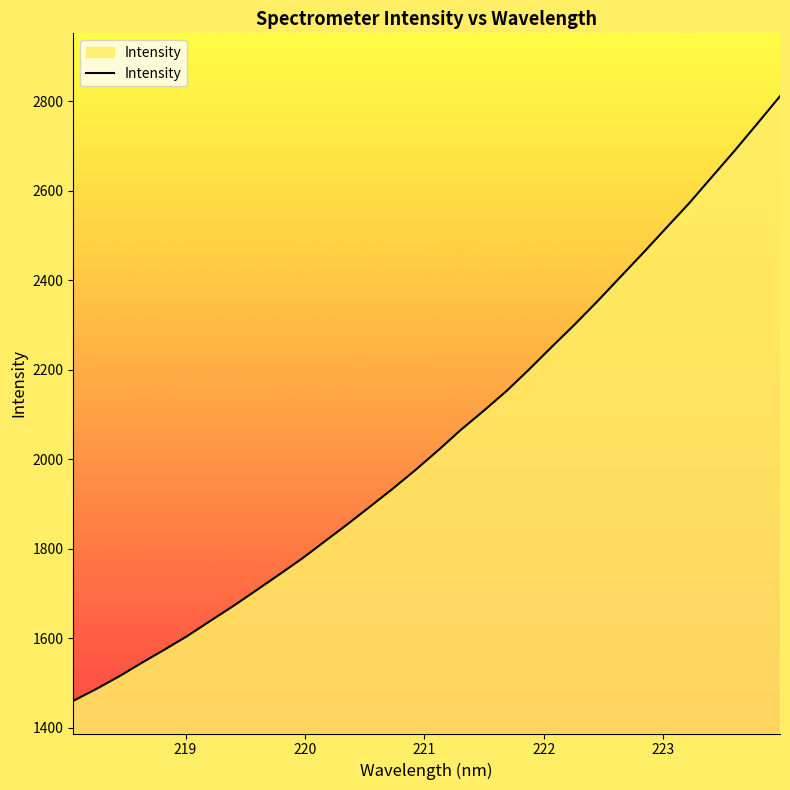

What is the difference between the maximum and minimum values?

1351.3